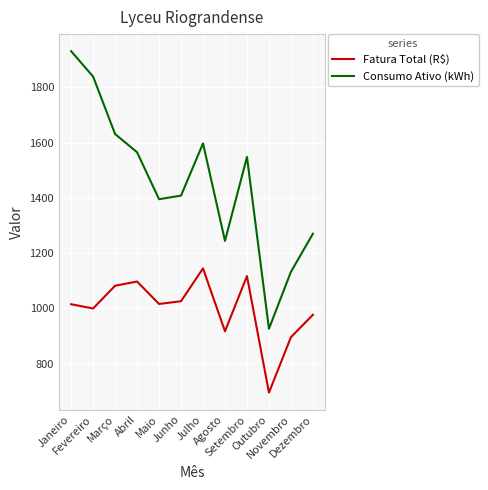

Which series has the widest spread of values?

Consumo Ativo (kWh)